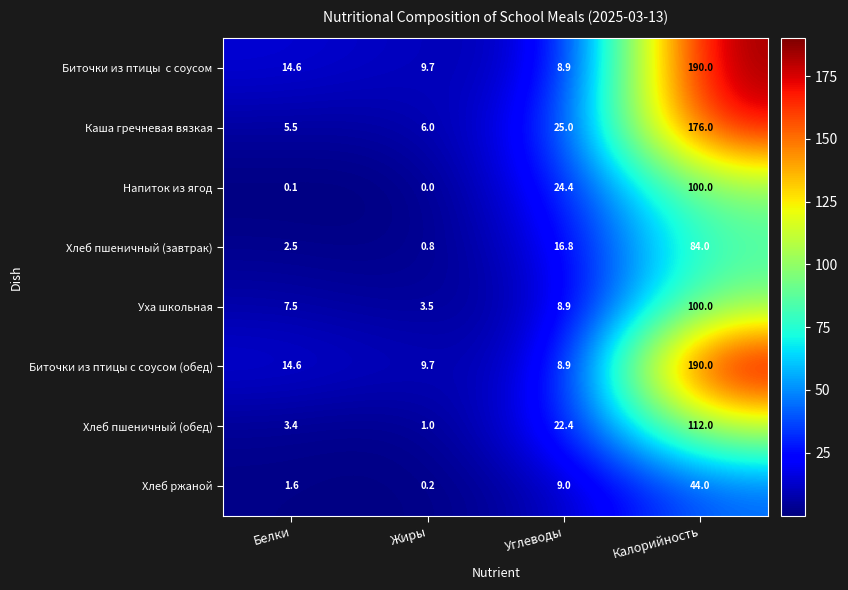

Where does the Уха школьная series first go above 8?

Углеводы